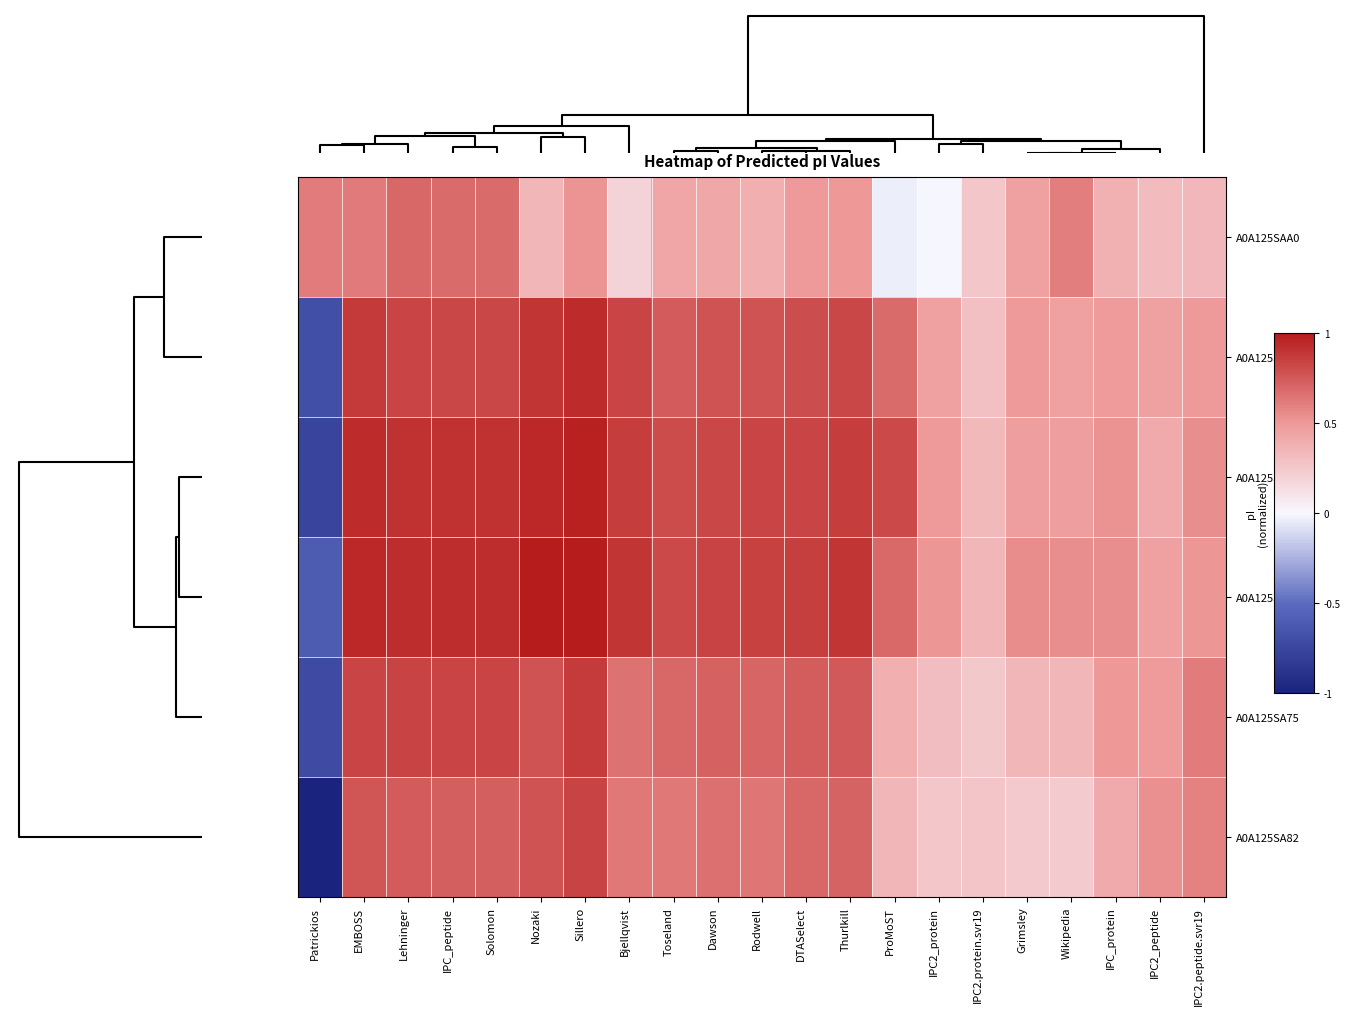

How many distinct data groups are displayed?

6